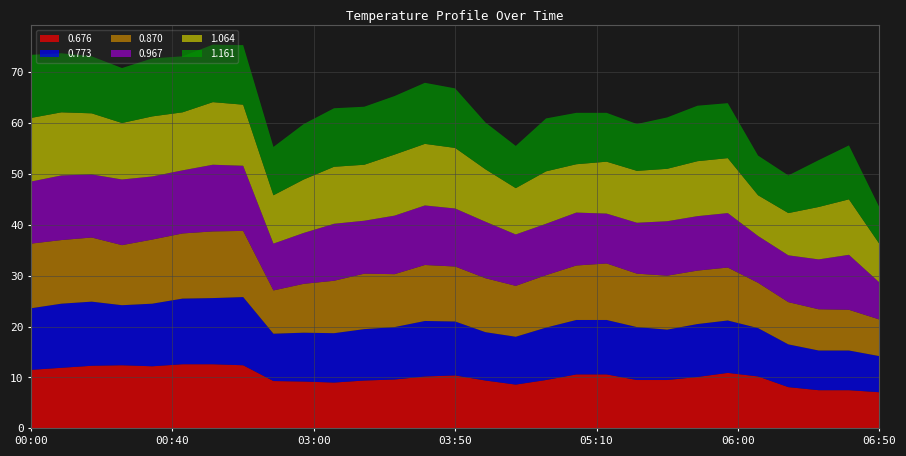

Reading left to right, what are all the values shown in this chart?

0.676: 11.5	11.9	12.3	12.4	12.2	12.6	12.6	12.4	9.3	9.2	9.0	9.4	9.6	10.2	10.4	9.4	8.6	9.5	10.6	10.6	9.5	9.5	10.1	10.9	10.2	8.1	7.5	7.5	7.1
0.773: 12.1	12.6	12.6	11.8	12.3	12.9	13.0	13.4	9.3	9.6	9.7	10.1	10.3	10.9	10.6	9.5	9.4	10.3	10.7	10.7	10.4	9.9	10.4	10.3	9.5	8.4	7.8	7.8	7.1
0.870: 12.7	12.5	12.6	11.8	12.6	12.8	13.1	13.0	8.5	9.6	10.3	10.9	10.4	11.0	10.8	10.6	10.0	10.3	10.7	11.1	10.5	10.6	10.5	10.4	8.9	8.3	8.1	8.0	7.2
0.967: 12.2	12.7	12.4	12.9	12.4	12.4	13.1	12.8	9.2	10.0	11.2	10.4	11.5	11.7	11.4	11.1	10.1	10.1	10.4	9.8	10.0	10.7	10.7	10.7	9.2	9.2	9.8	10.8	7.3
1.064: 12.5	12.4	12.0	11.1	11.8	11.4	12.3	12.0	9.5	10.5	11.2	11.0	12.0	12.1	11.9	10.3	9.1	10.3	9.5	10.2	10.2	10.3	10.8	10.8	8.0	8.3	10.3	10.9	7.6
1.161: 12.4	11.6	11.2	10.8	11.4	11.0	11.3	11.7	9.5	10.9	11.5	11.4	11.5	12.0	11.7	9.2	8.3	10.4	10.1	9.6	9.2	10.1	10.9	10.8	7.8	7.4	9.2	10.6	7.2